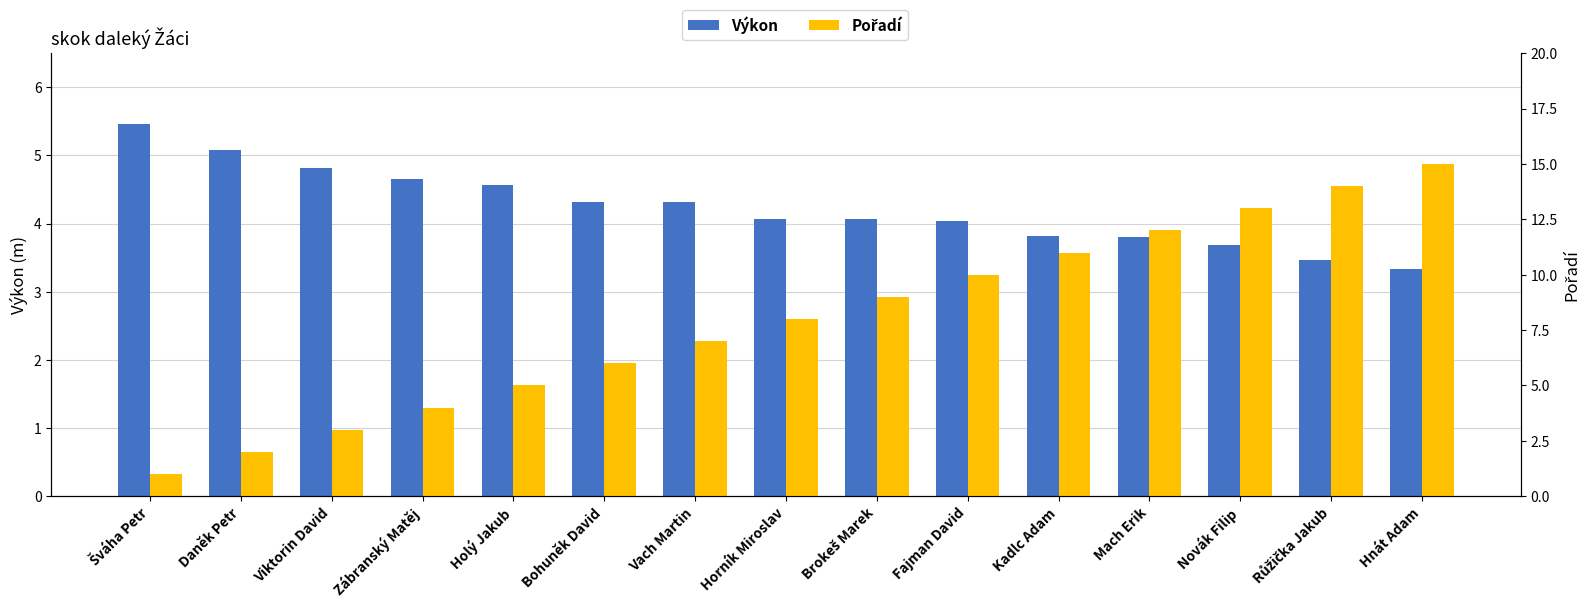

Are the bars grouped side by side (vs. stacked)?

Yes